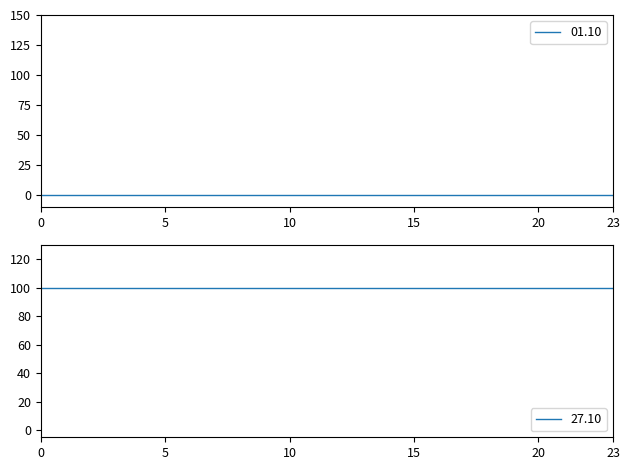

Between 03 - 04 and 07 - 08, which series saw the biggest shift?

01.10